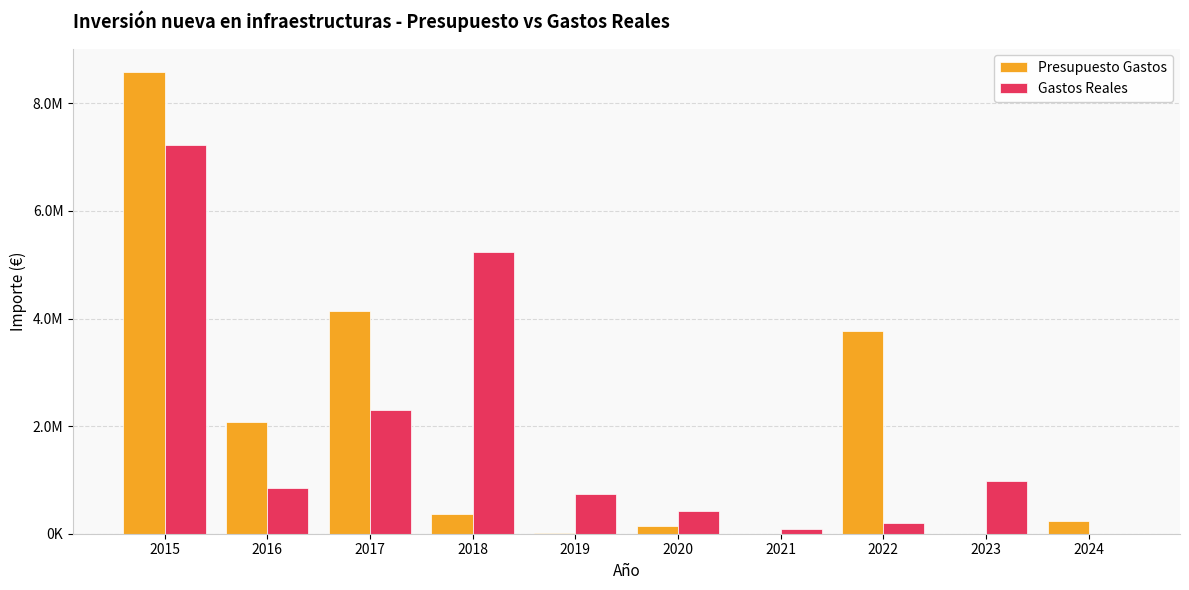

Between 2020 and 2021, which series saw the biggest shift?

Gastos Reales